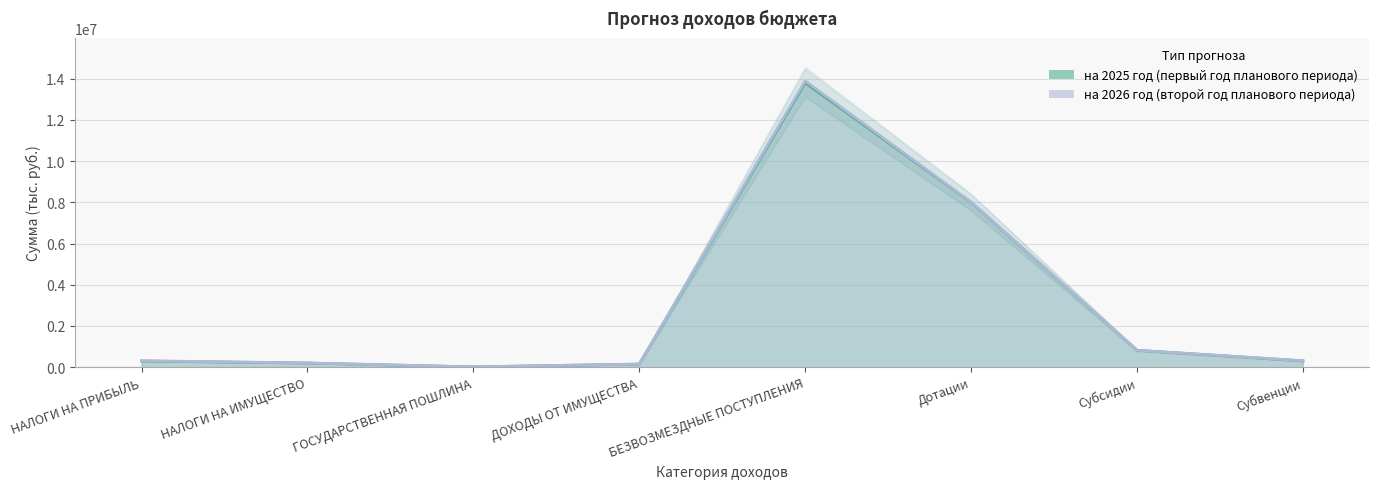

Which has a higher value, НАЛОГИ НА ПРИБЫЛЬ or Субсидии?

Субсидии